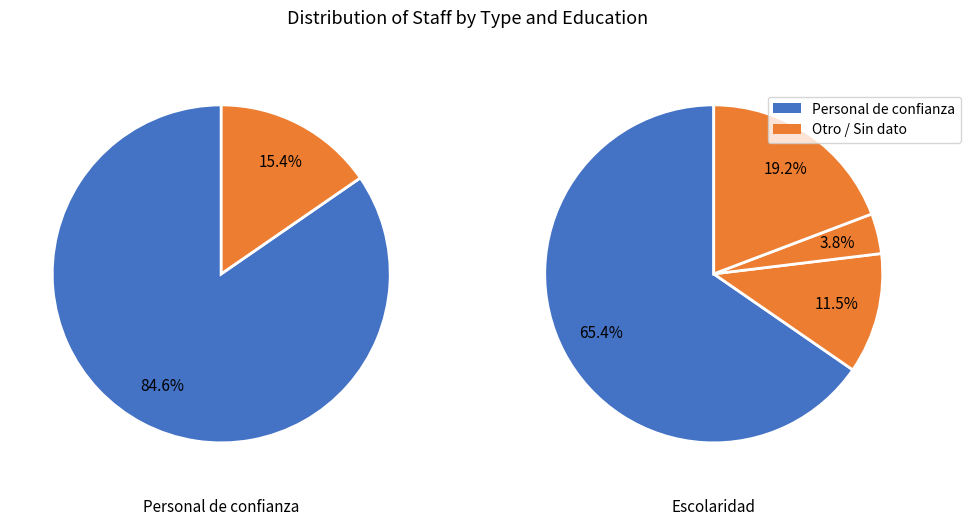

How many slices are in this pie chart?

2